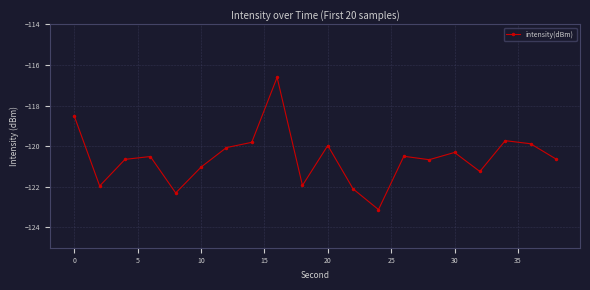

What is the value of the 6th point from the left?

-121.0